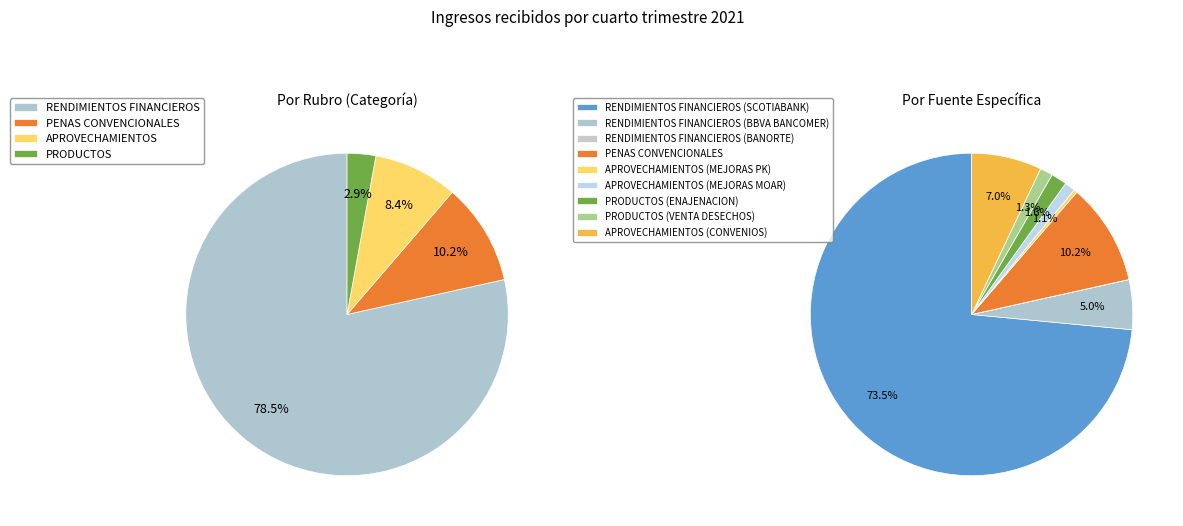

Which category has the smallest portion of the pie?

RENDIMIENTOS FINANCIEROS (BANORTE)